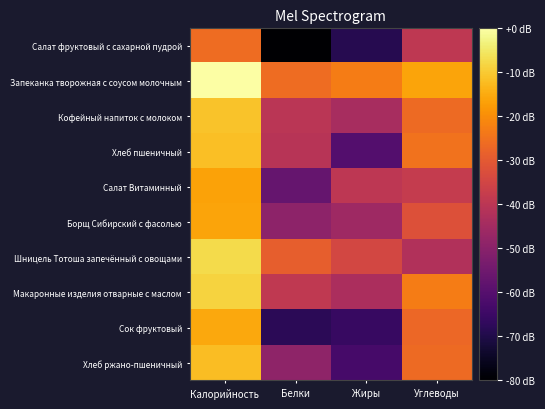

Which series has the largest total across all categories?

Запеканка творожная с соусом молочным